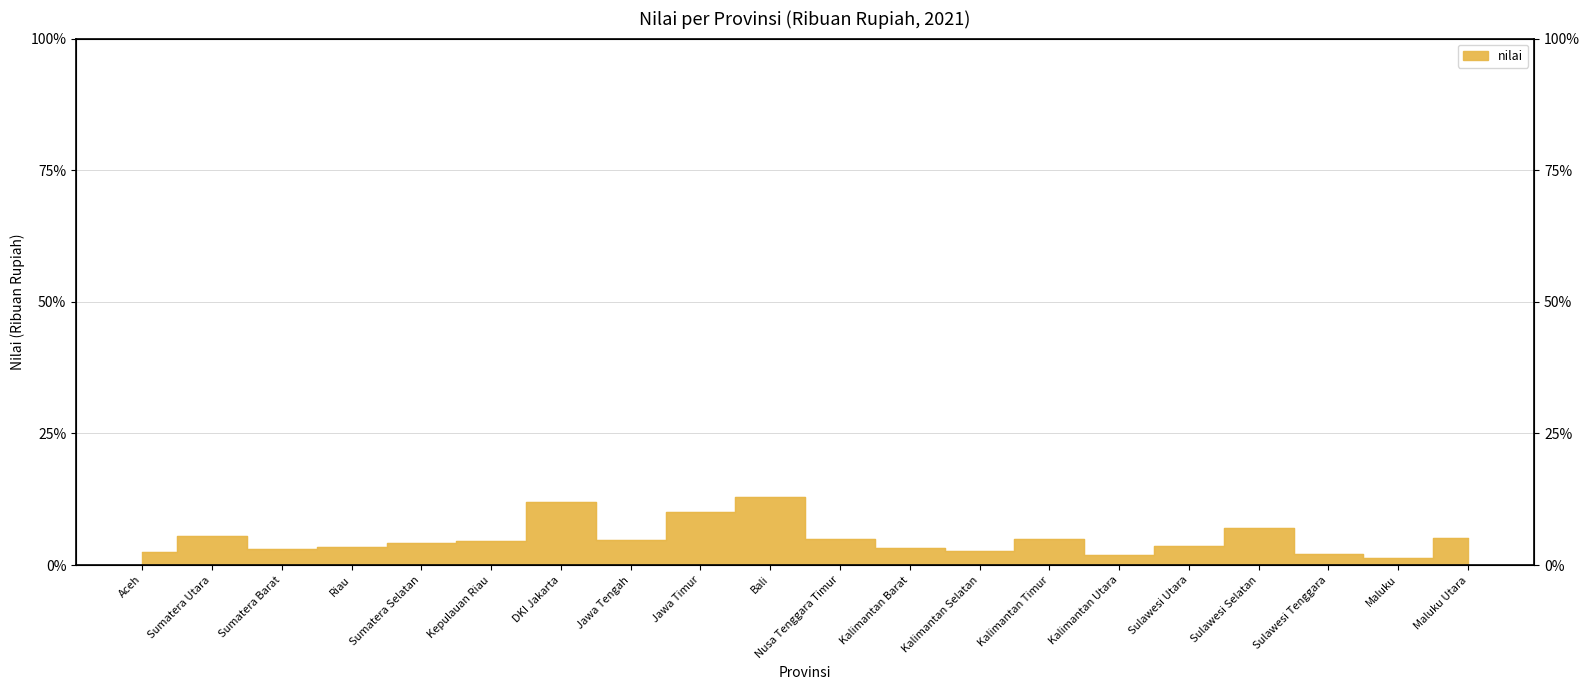

How many points are higher than both their immediate neighbors (excluding endpoints)?

5